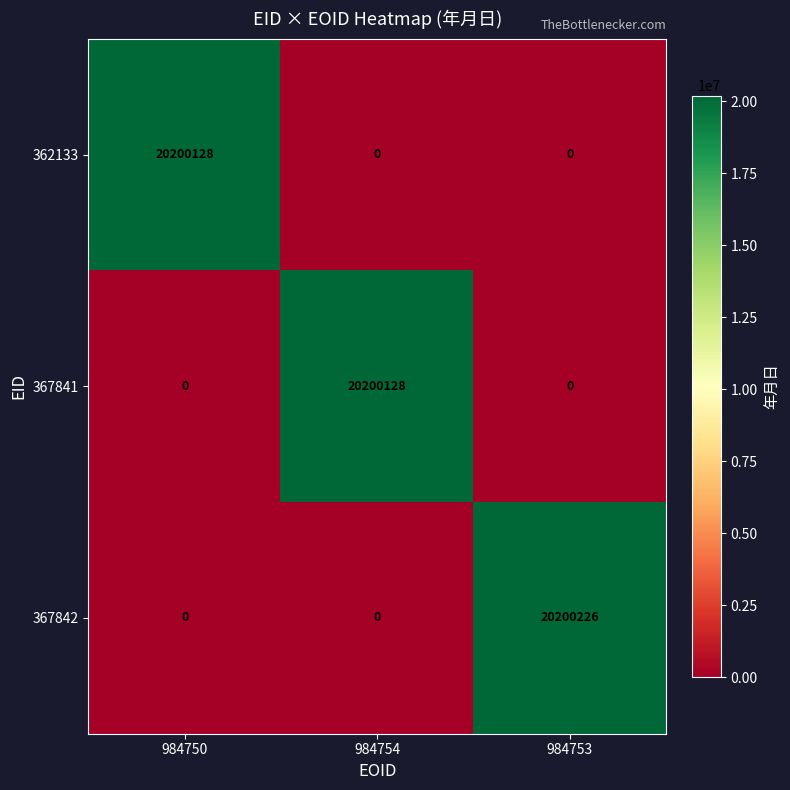

Which category has the highest value in the 367841 series?

984754